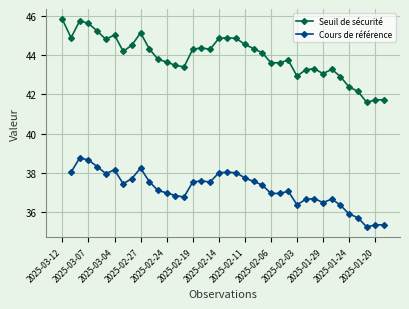

Read the value at 2025-02-28.

44.5